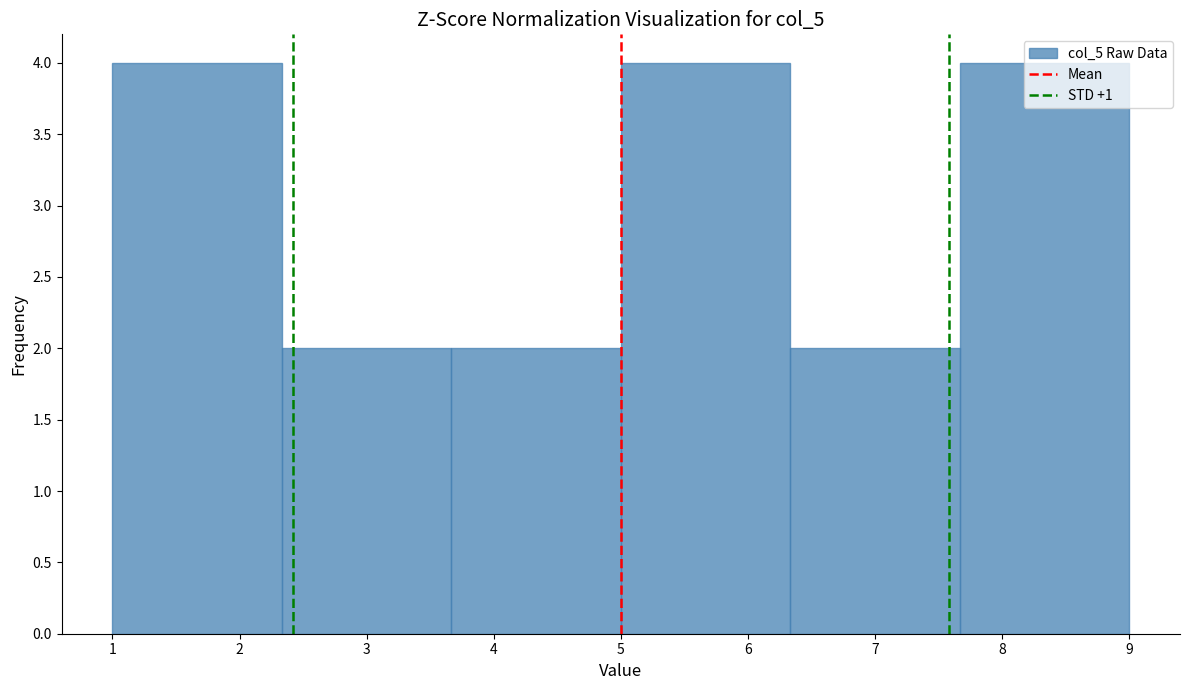

Reading left to right, list every bar in this chart as the range it spans on the x-axis followed by its height. Neither the bar edges nor the heights are printed on the chart, so give them approximately, as read against the axes.

1.0 to 2.3: 4
2.3 to 3.7: 2
3.7 to 5.0: 2
5.0 to 6.3: 4
6.3 to 7.7: 2
7.7 to 9.0: 4